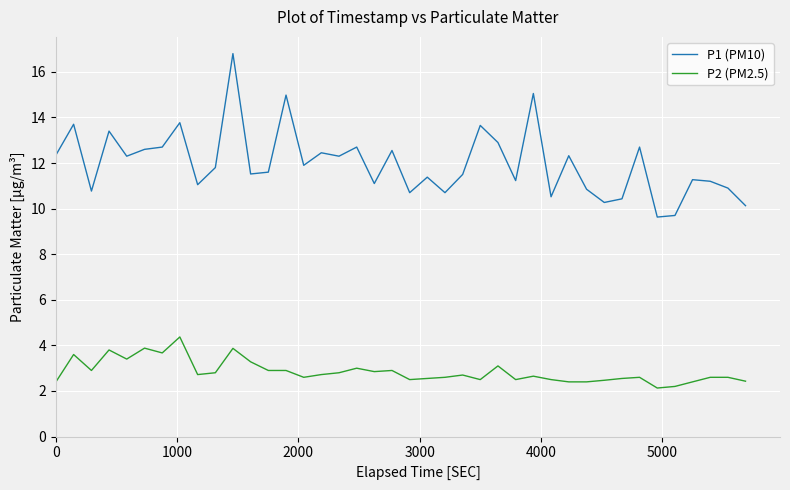

Which series has the widest spread of values?

P1 (PM10)